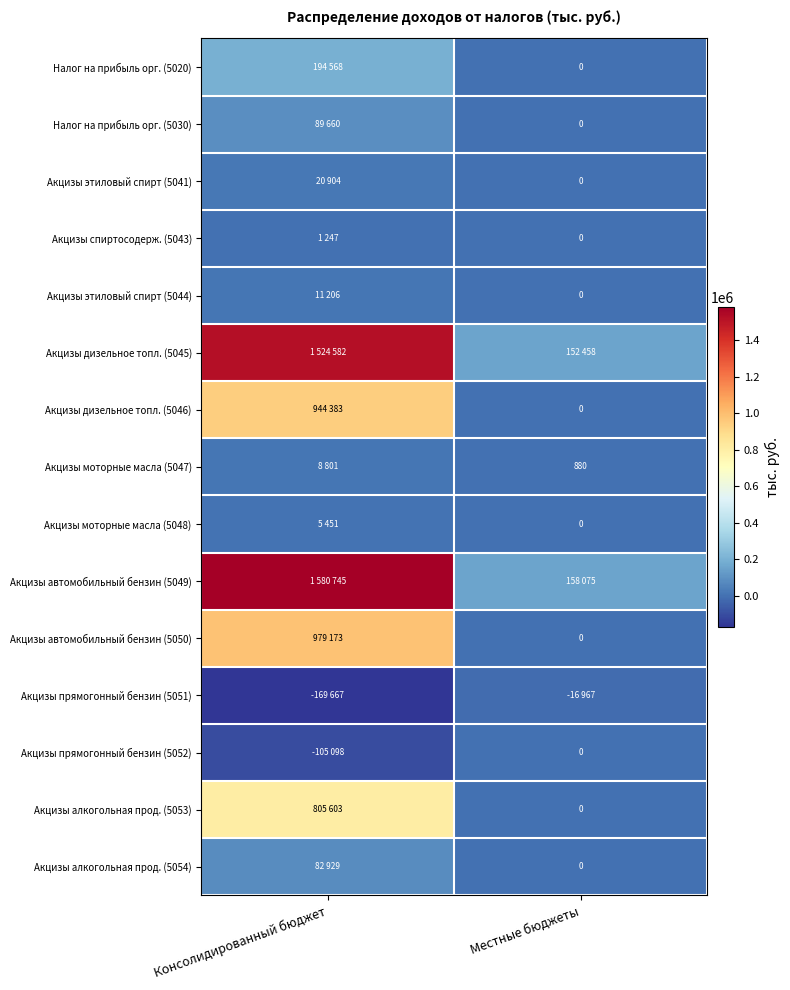

The value of Акцизы моторные масла (5047) at Местные бюджеты is 234. True or false?

False